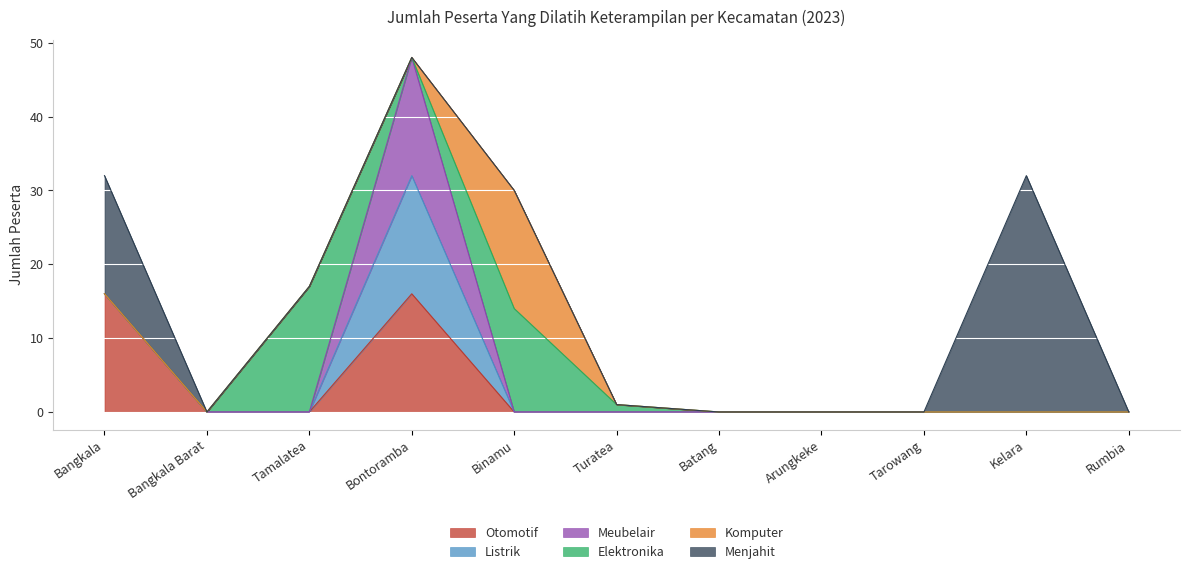

Which series has the largest range (max minus min)?

jenisKejuruan_menjahit